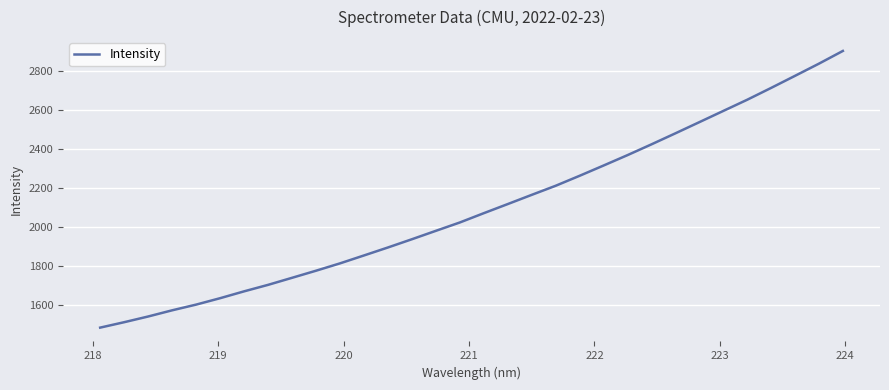

What is the difference between the maximum and minimum values?

1417.6